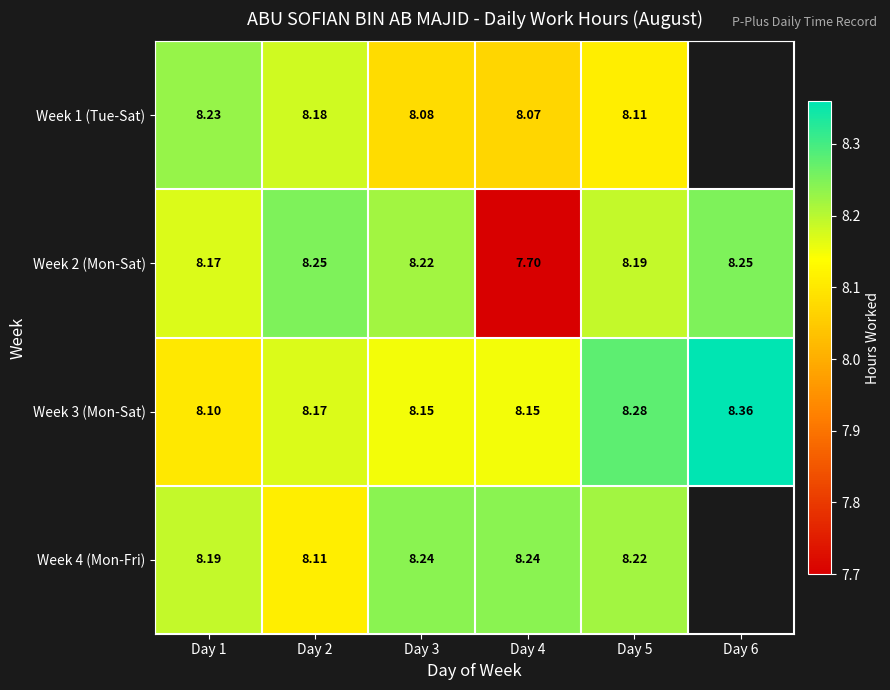

Is it true that Week 3 (Mon-Sat) equals 4.1 at Day 4?

False